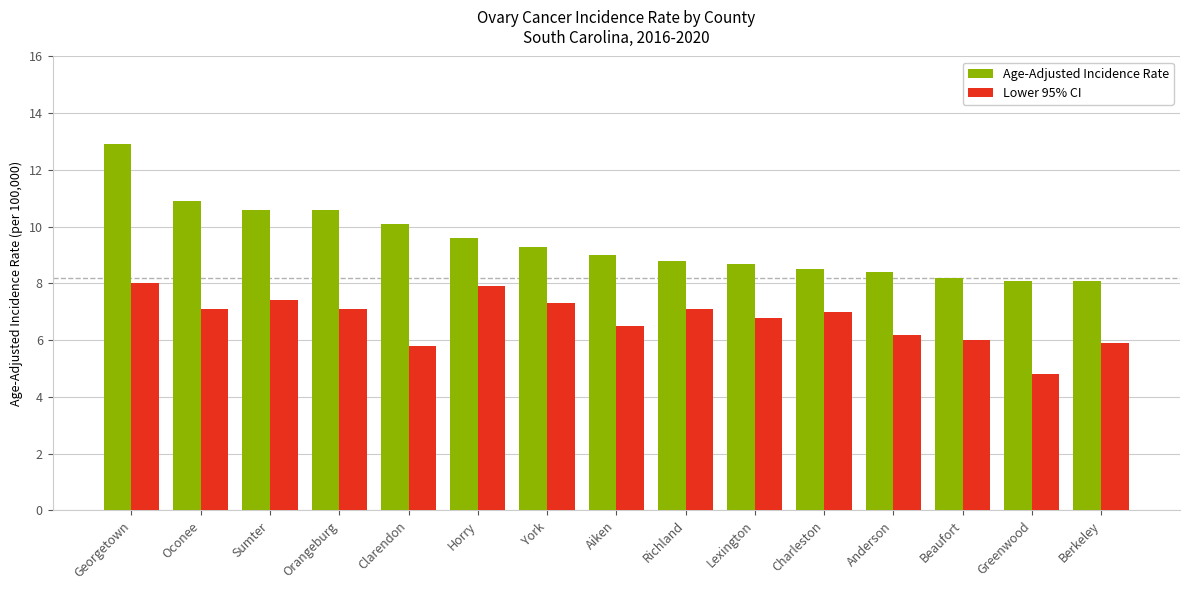

What is the greatest value displayed?

12.9